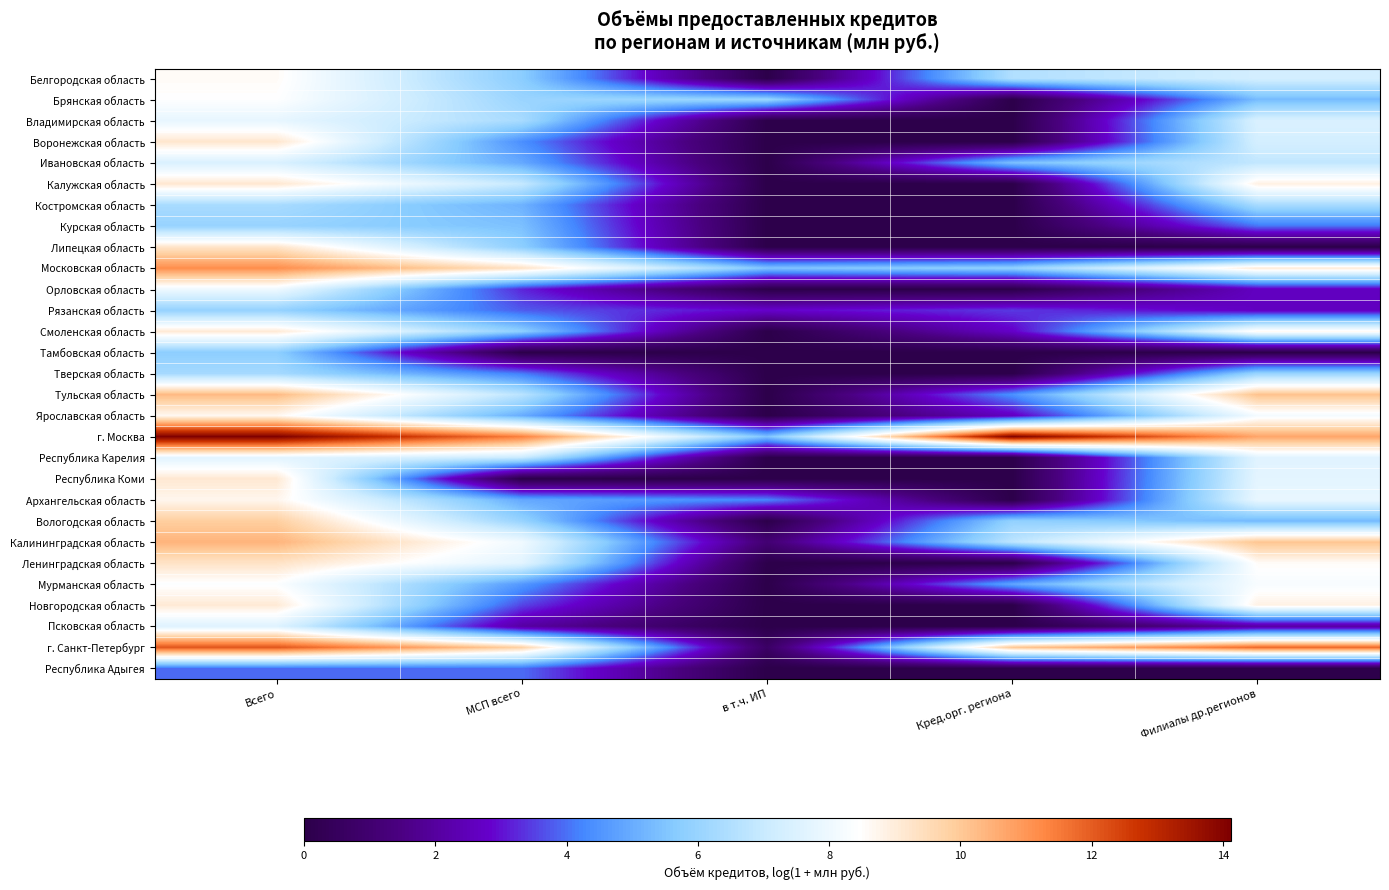

At how many categories does at least one series exceed 0?

5